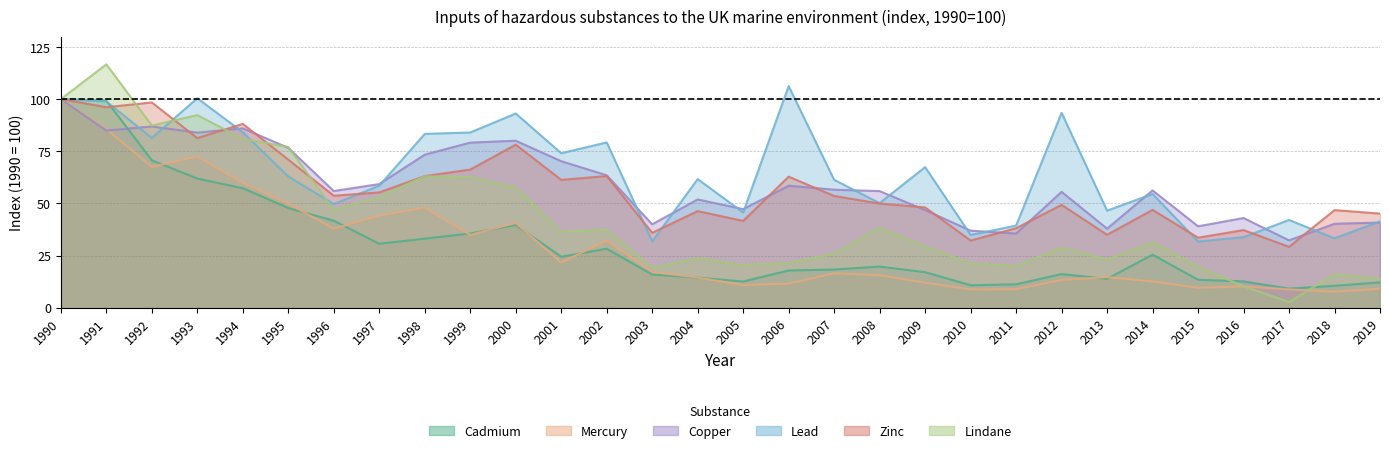

What is the difference between the maximum and minimum values in the Lindane series?

113.9